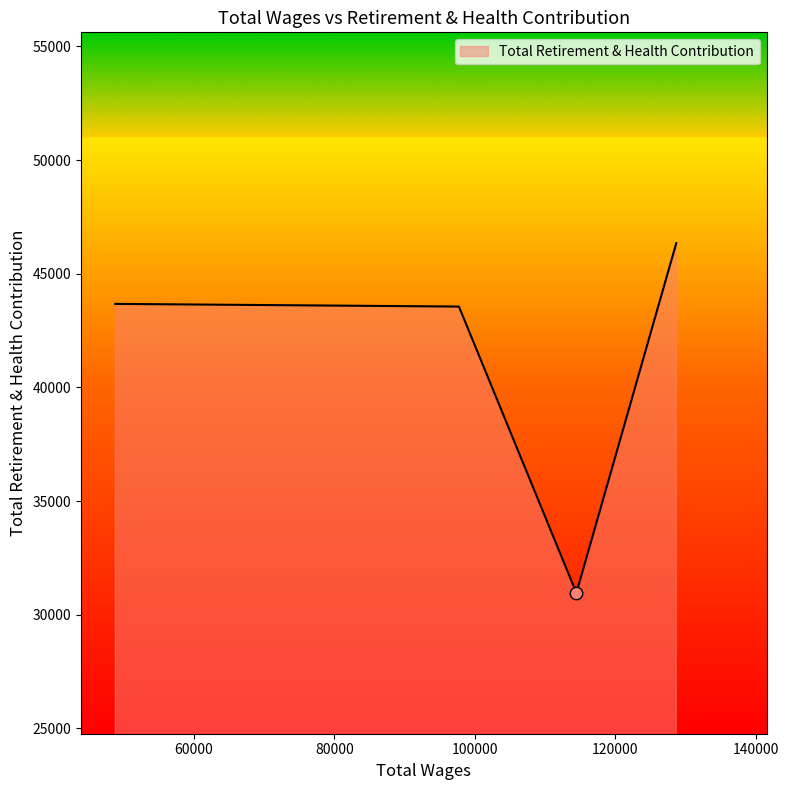

True or false: there are more than 1 points higher than both neighbors.

False